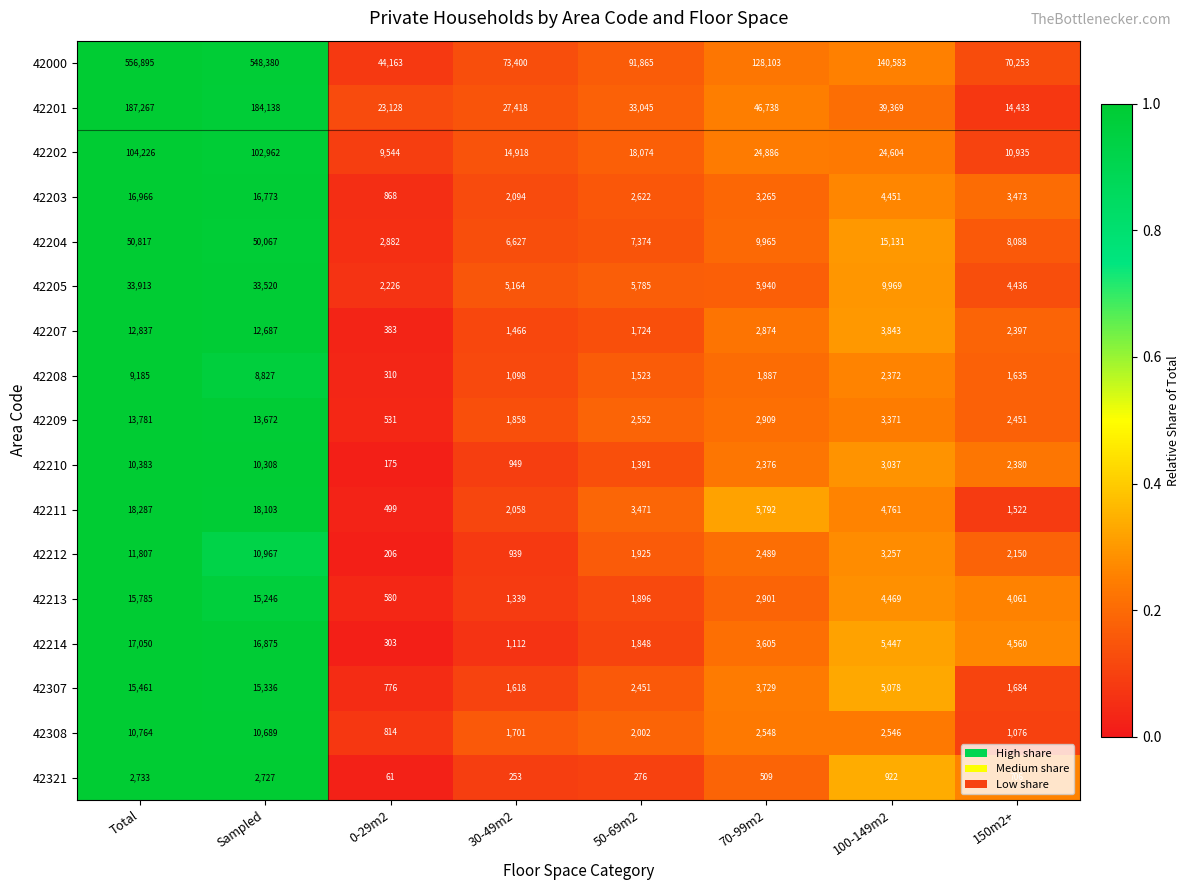

What is the total value across all series at Sampled?

1071277